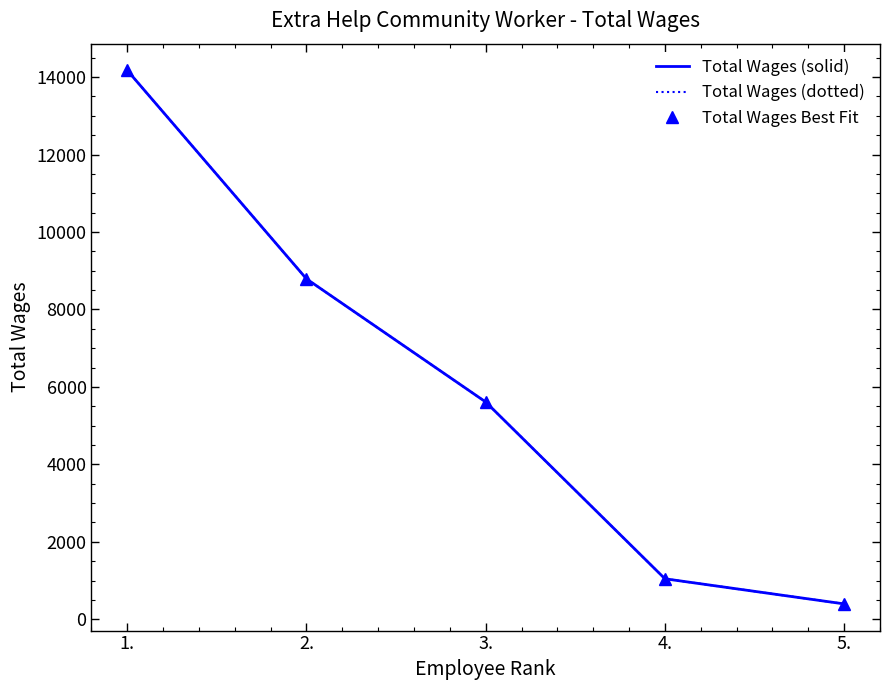

Which has a higher value, 5. or 3.?

3.